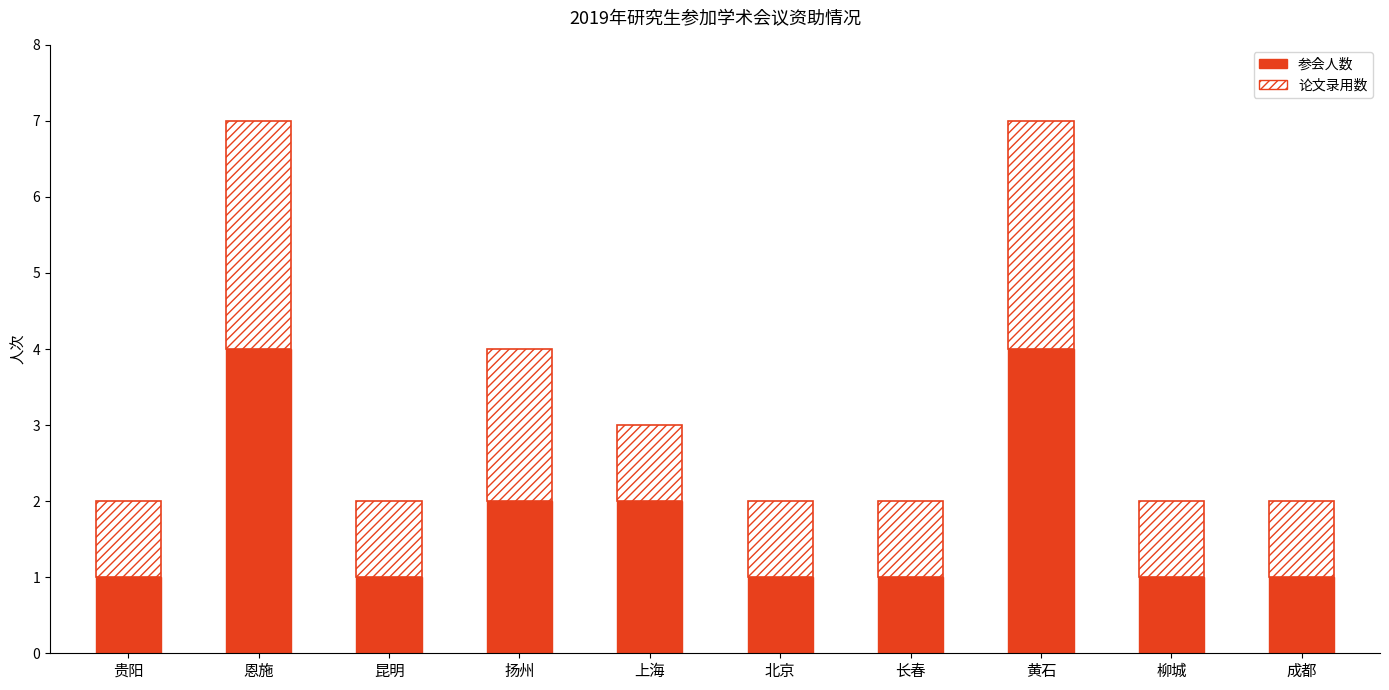

Is it true that 参会人数 equals 1 at 上海?

False